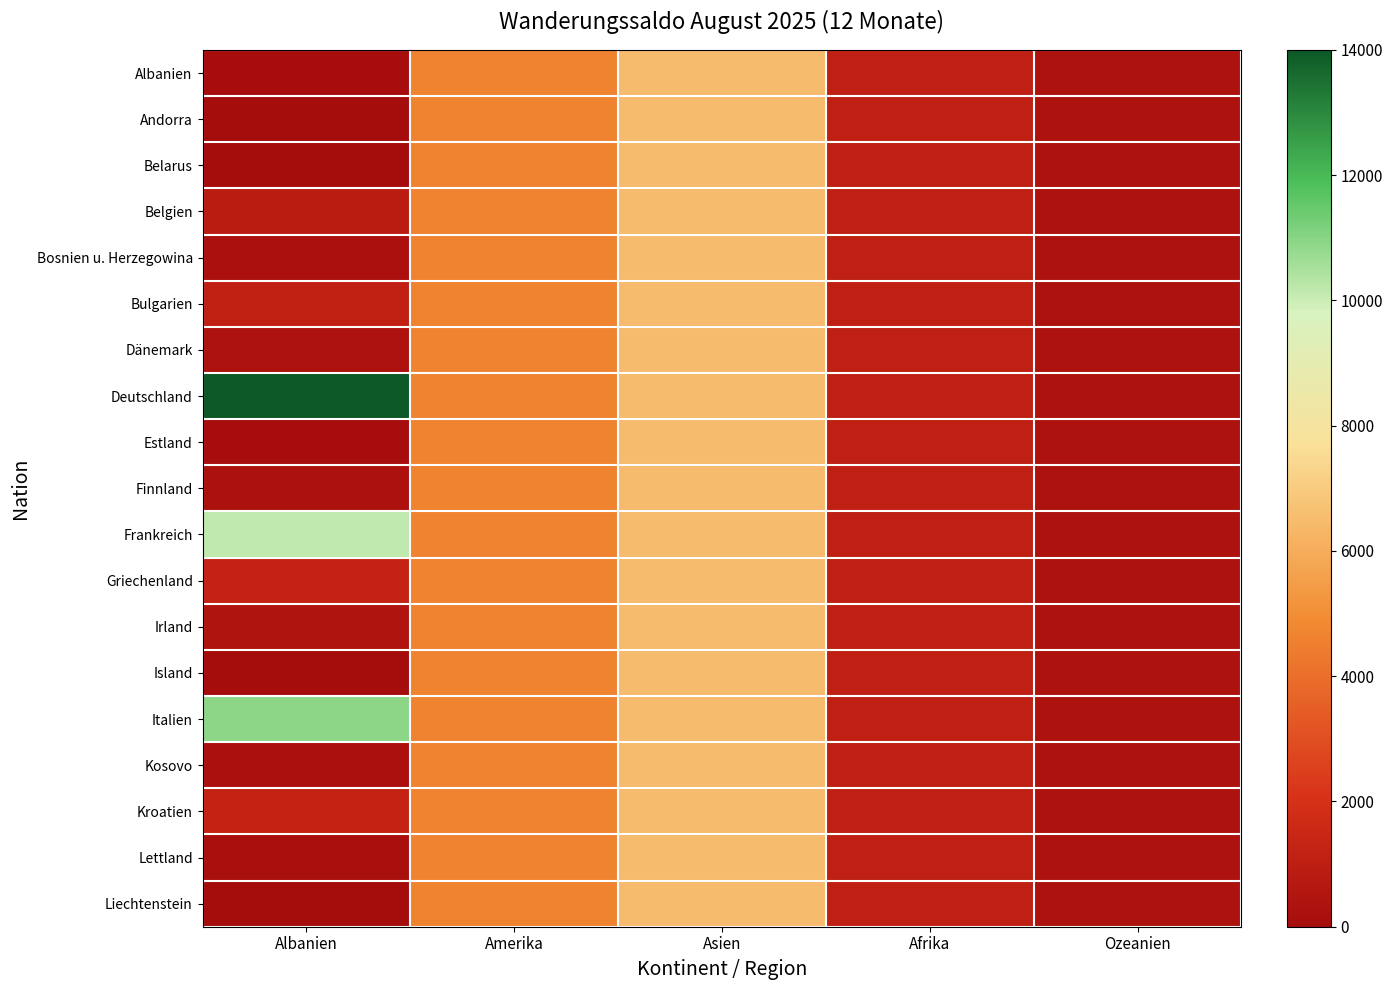

How many distinct data groups are displayed?

19